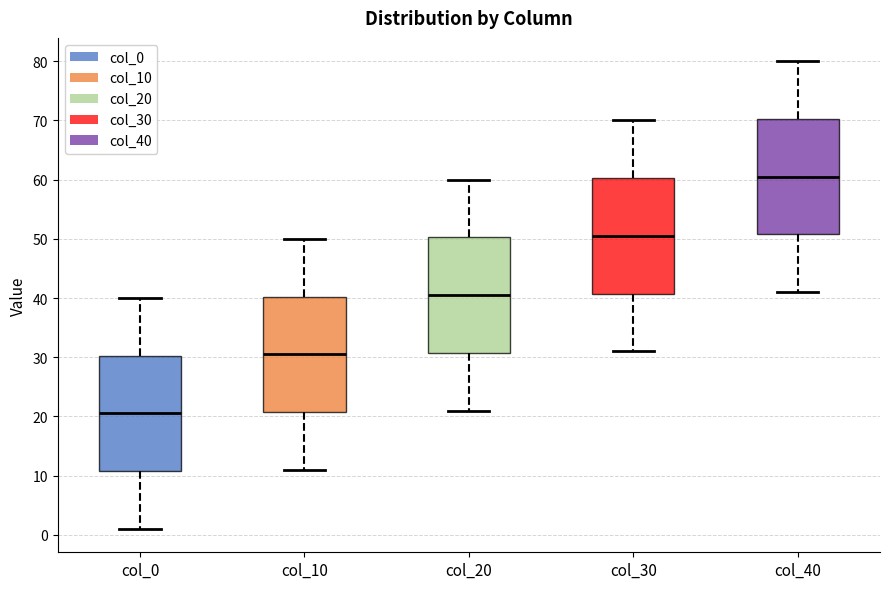

Reading left to right, transcribe this box plot: for each box, give where its median line is, the range the box spans, and where its two whiskers end, as read against the y-axis. The values are not printed on the chart, so give them approximately, as read against the axis.

col_0: median 21, box 11 to 30, whiskers 1 to 40
col_10: median 31, box 21 to 40, whiskers 11 to 50
col_20: median 41, box 31 to 50, whiskers 21 to 60
col_30: median 51, box 41 to 60, whiskers 31 to 70
col_40: median 61, box 51 to 70, whiskers 41 to 80